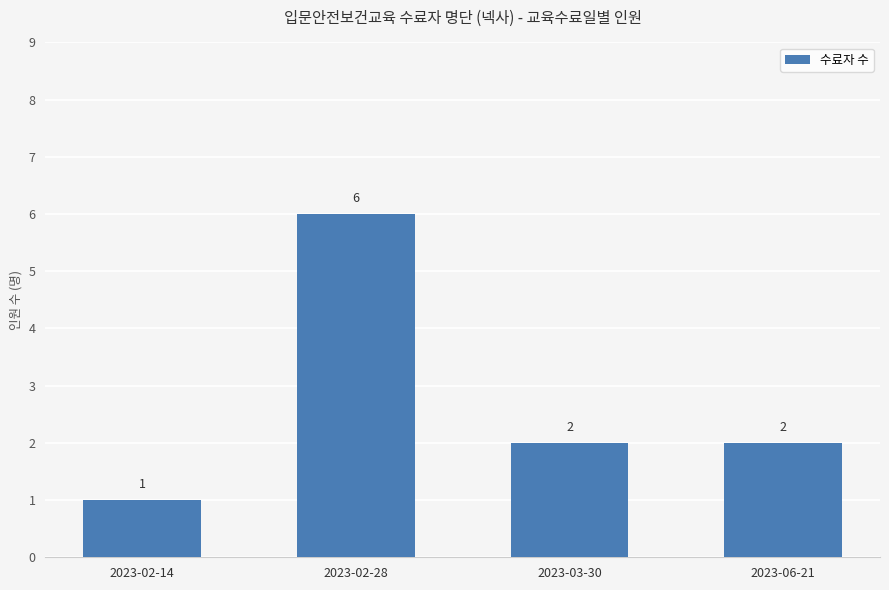

What is the difference between the maximum and second lowest values?

4